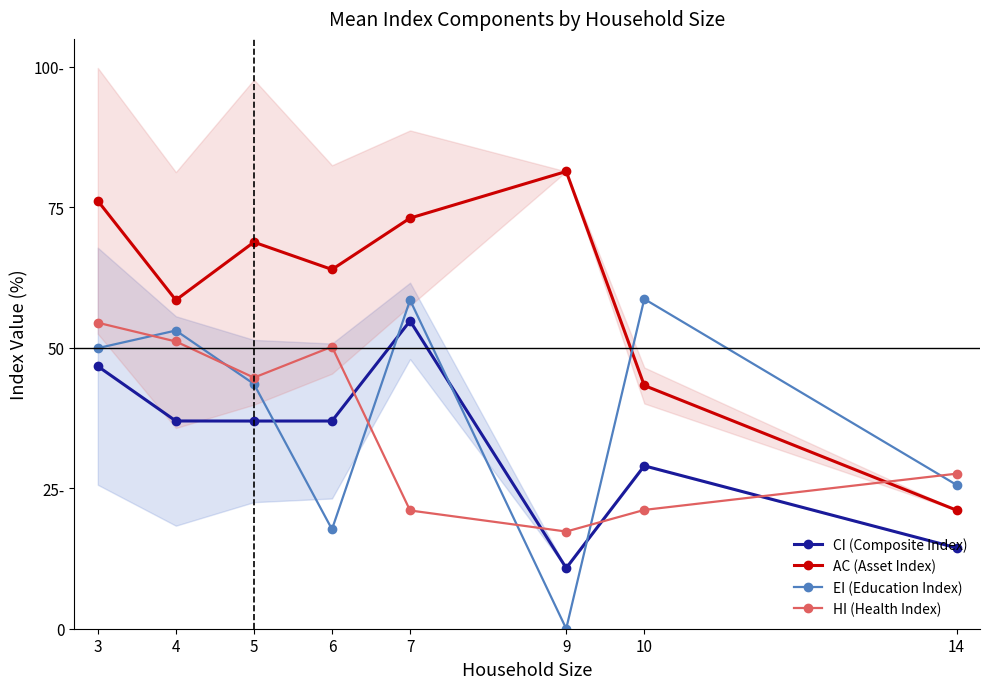

List the series in order of their peak value, highest first.

AC (Asset Index), EI (Education Index), CI (Composite Index), HI (Health Index)